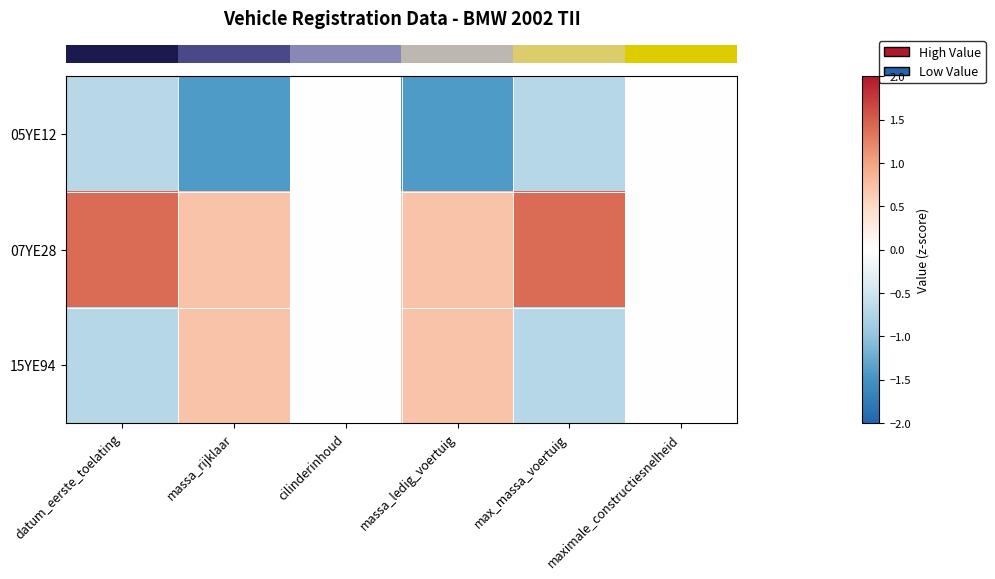

Between maximale_constructiesnelheid and datum_eerste_toelating, which is larger?

maximale_constructiesnelheid